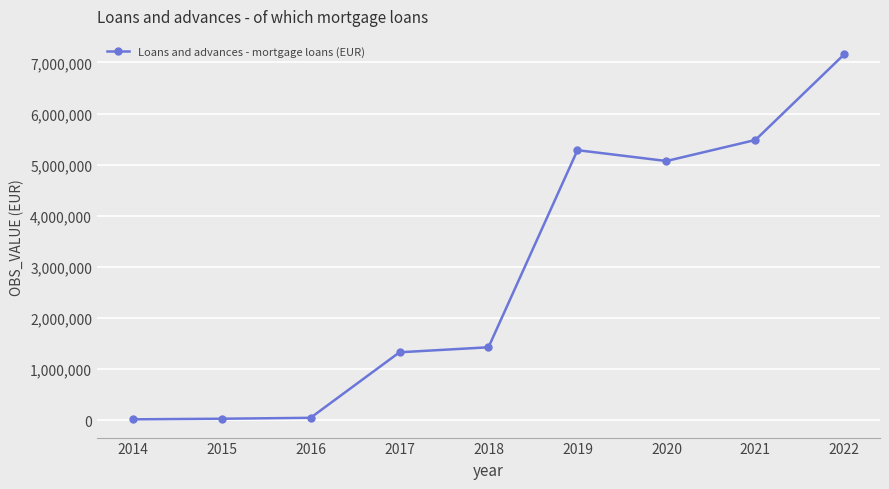

How many distinct data groups are displayed?

1